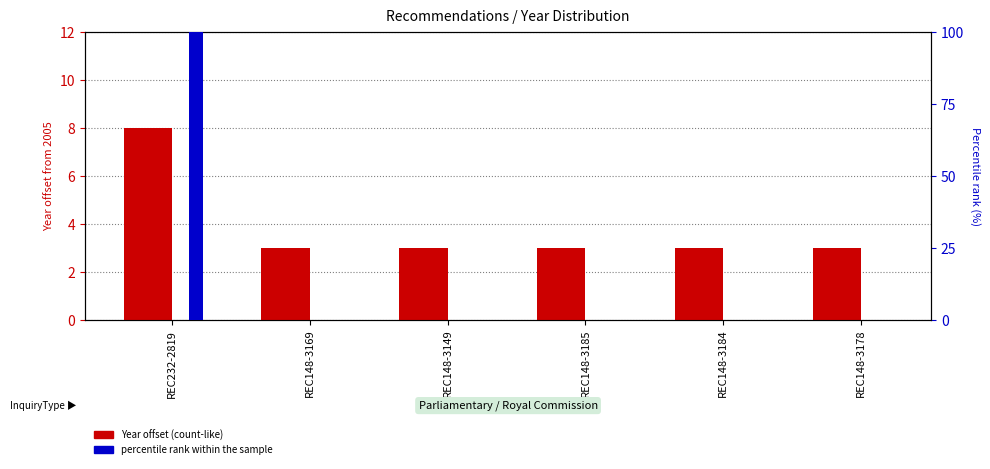

What is the difference between the percentile rank within the sample values at REC148-3184 and REC232-2819?

100